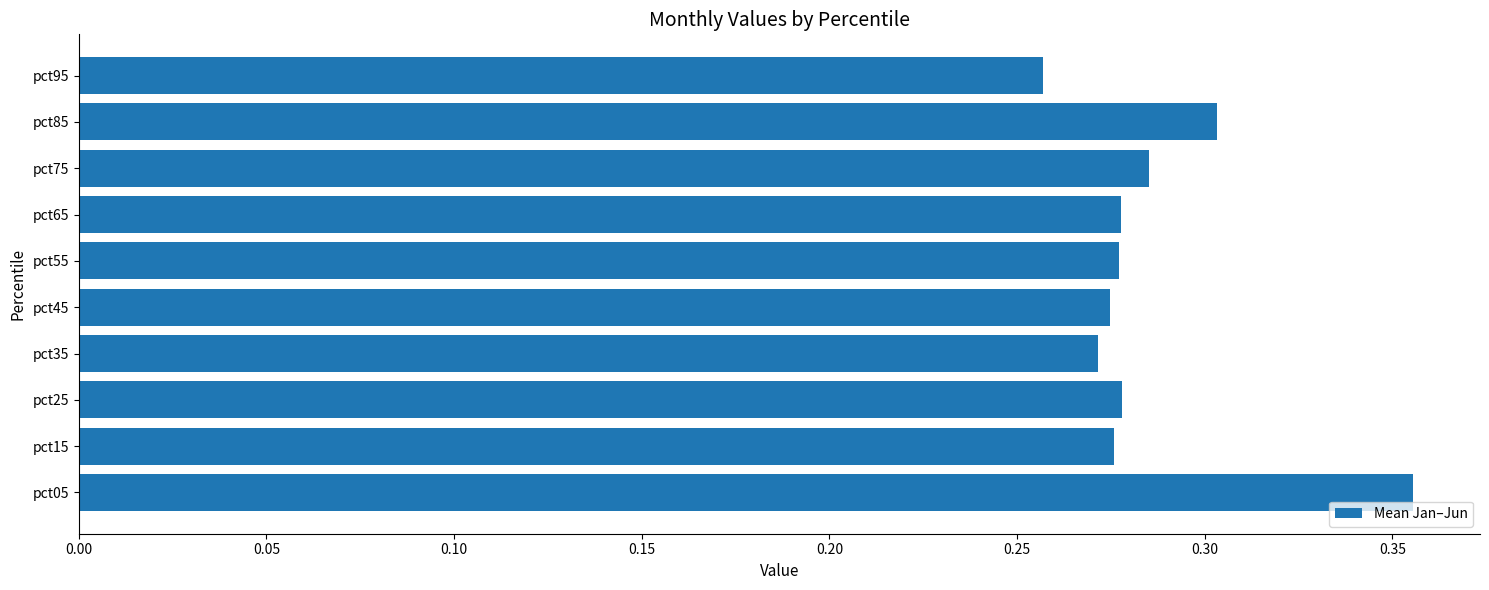

At which category does the chart reach its peak across all series?

pct05